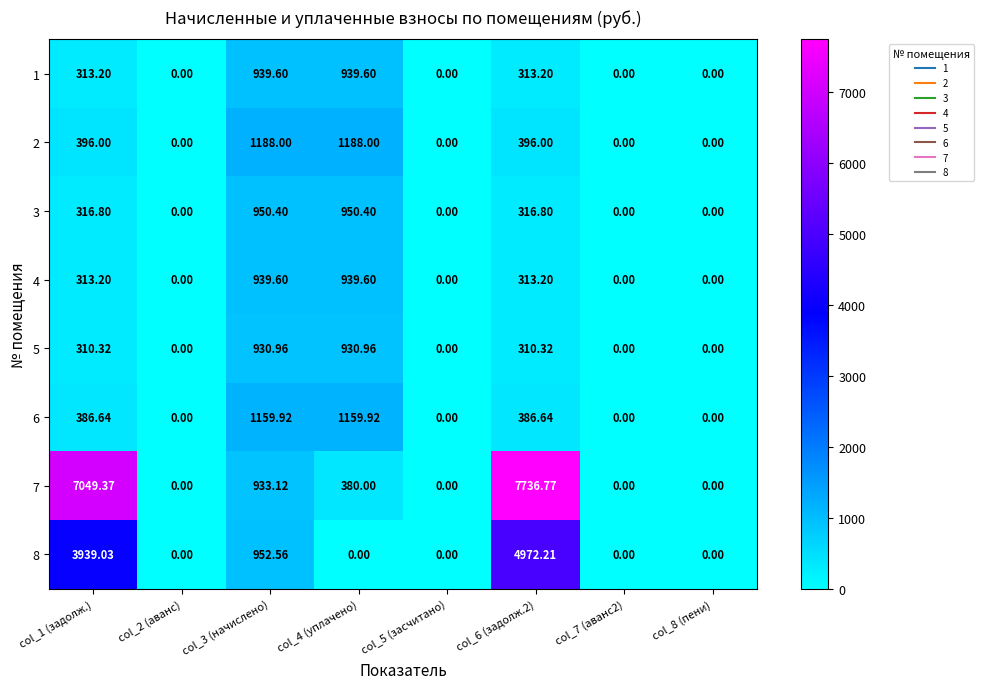

At how many categories does at least one series exceed 4833?

2